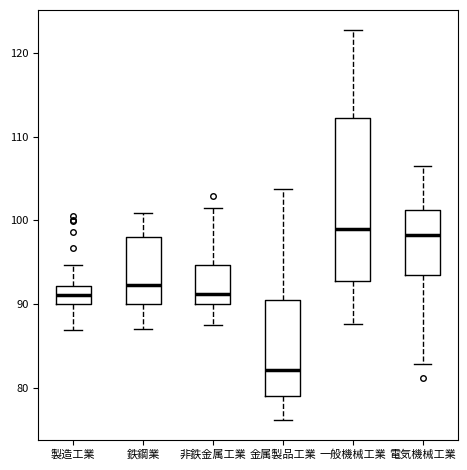

Which box has the lowest median line?

金属製品工業